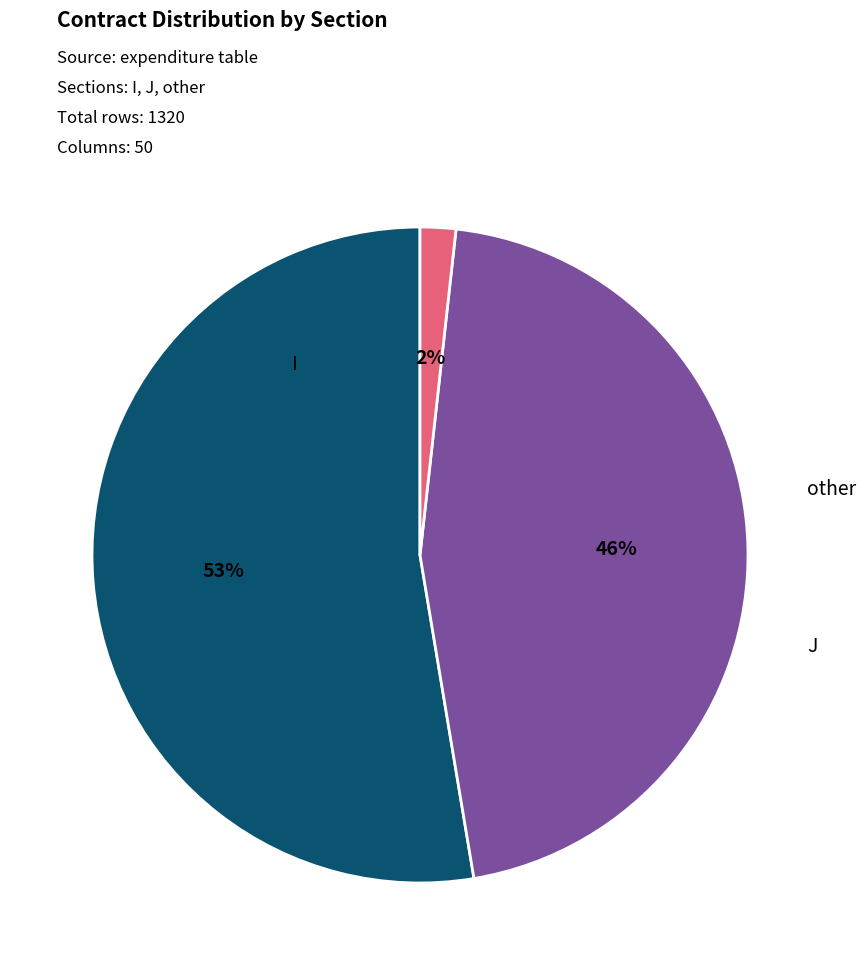

Is the sum of other and J greater than half?

No